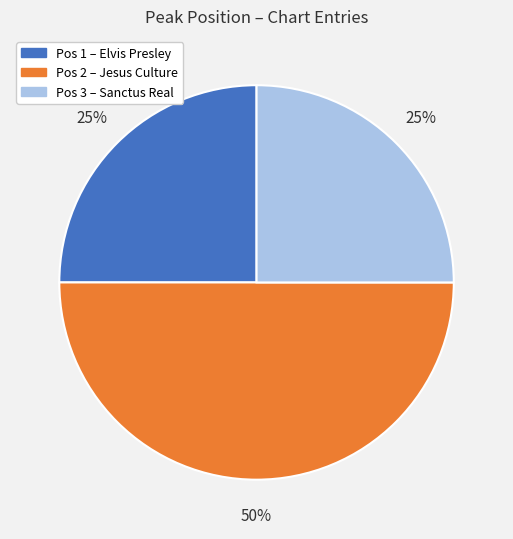

To the nearest percent, what is the difference between the largest and smallest slice percentages?

25%